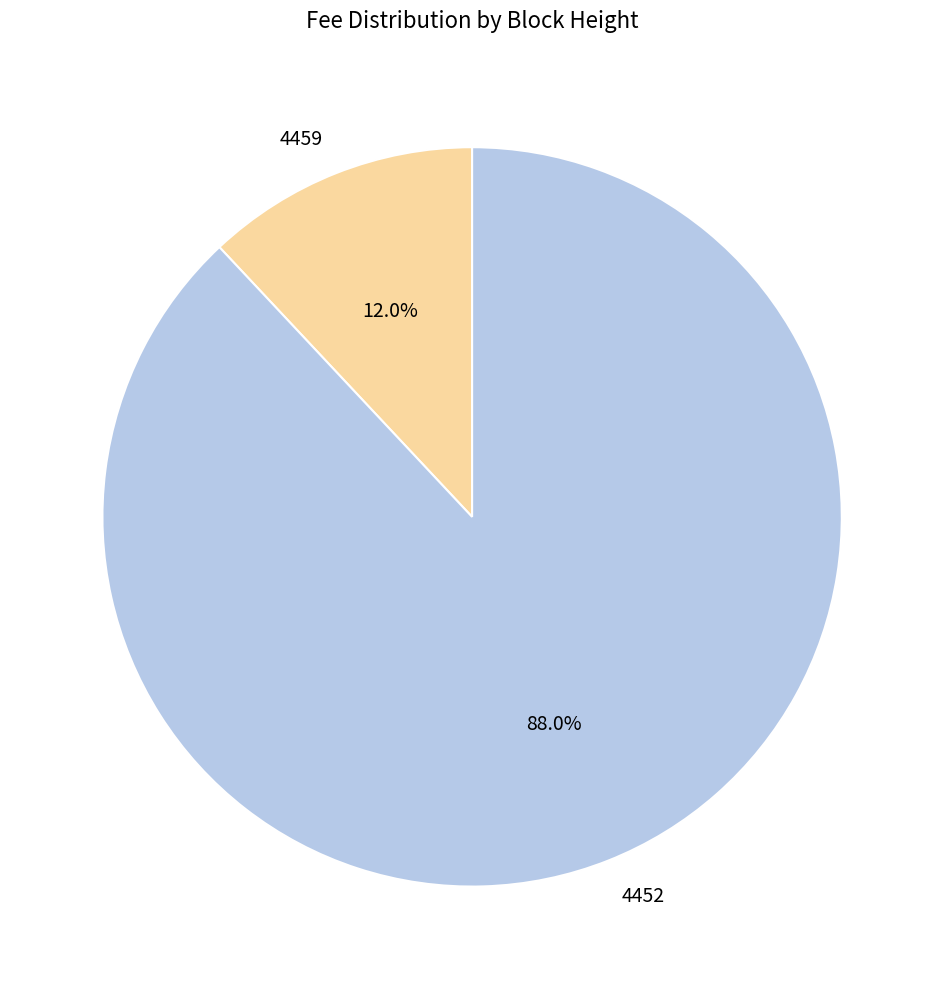

Rank the categories by value from highest to lowest.

4452, 4459